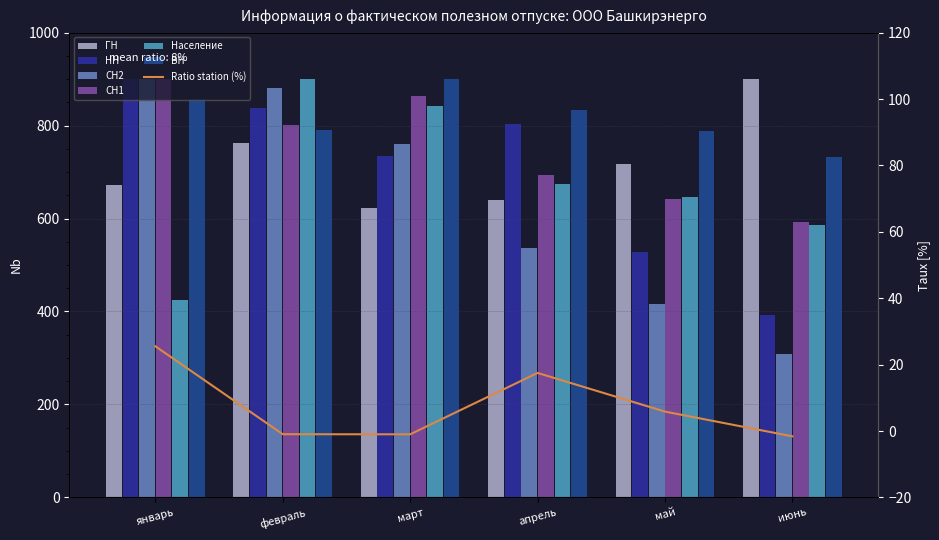

Which category has the highest value across all series?

июнь